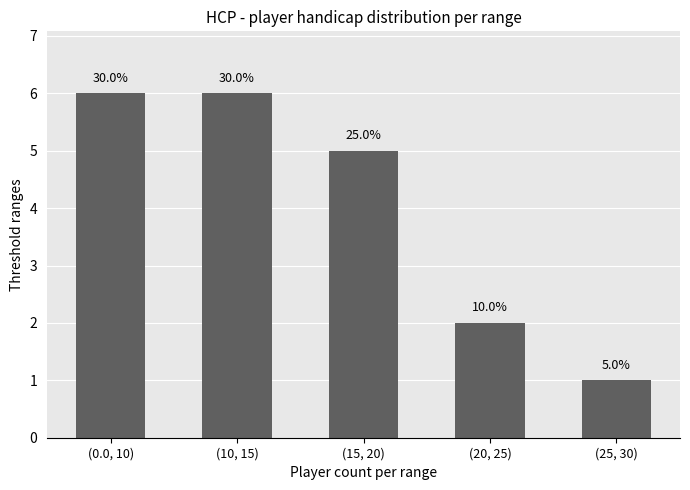

Are the bars horizontal?

No